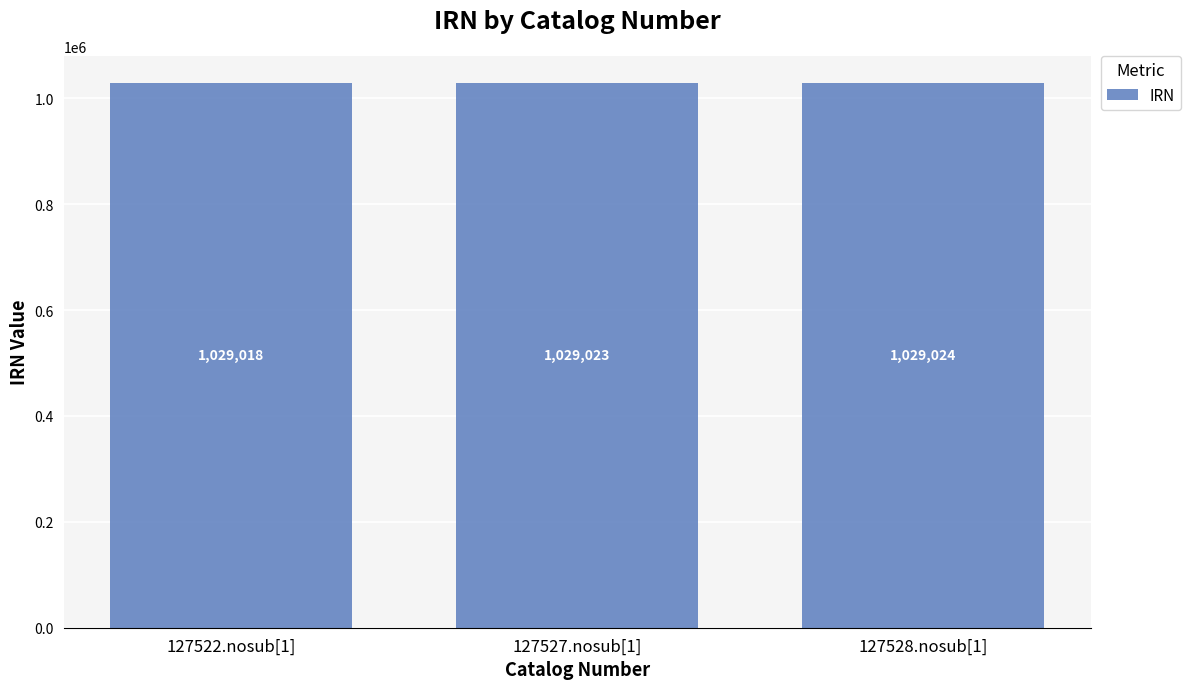

Approximately how many times larger is the value at 127528.nosub[1] compared to 127527.nosub[1]?

1.0